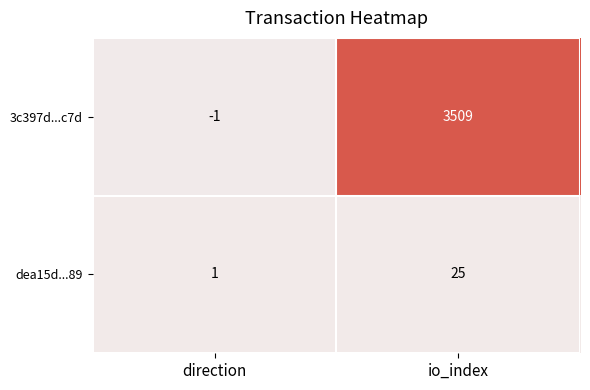

At which label is 3c397d...c7d closest to 1754?

direction